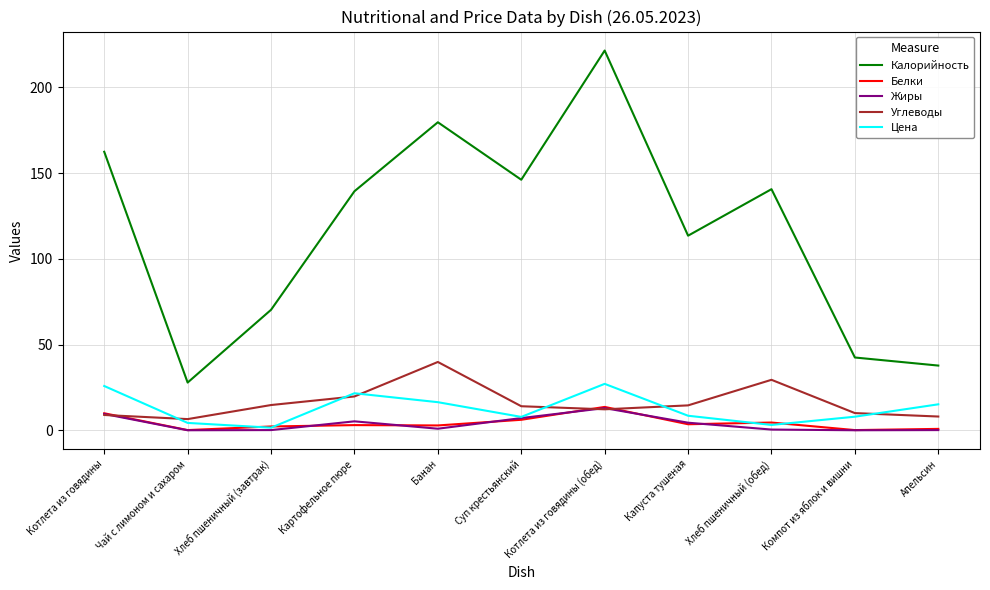

What is the difference between the maximum and second lowest values in the Белки series?

13.5